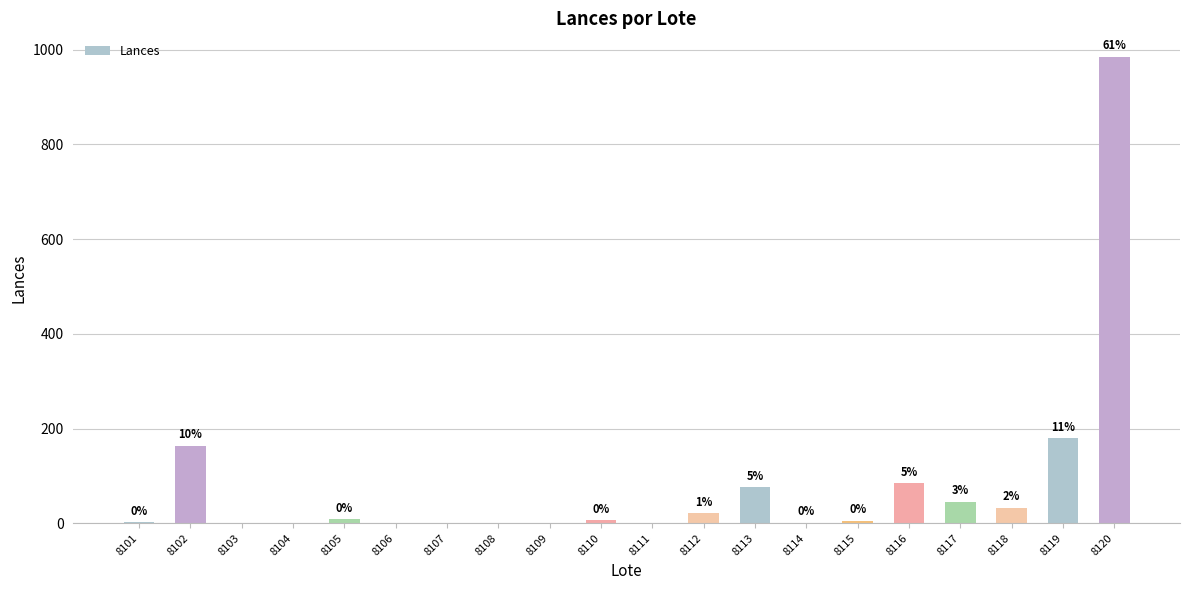

What is the sum of the values at 8114 and 8115?

6